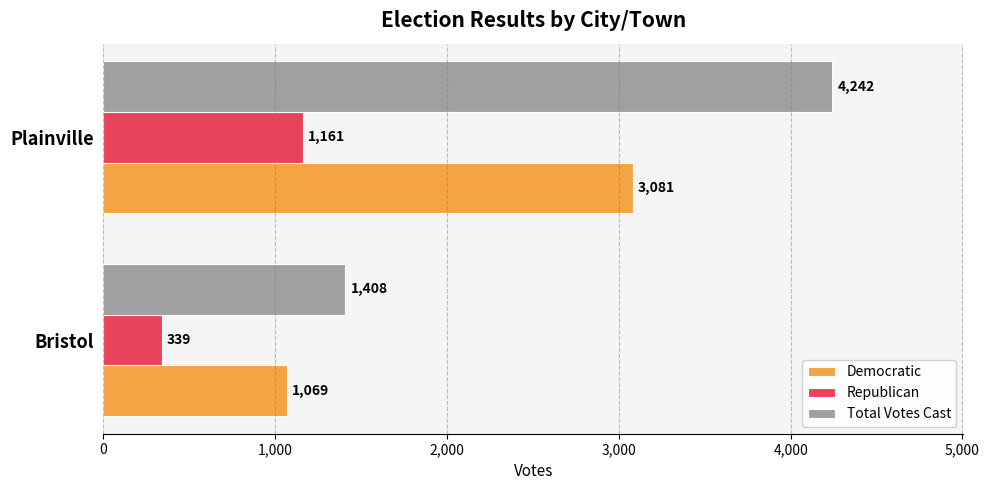

Count the number of categories in the chart.

2